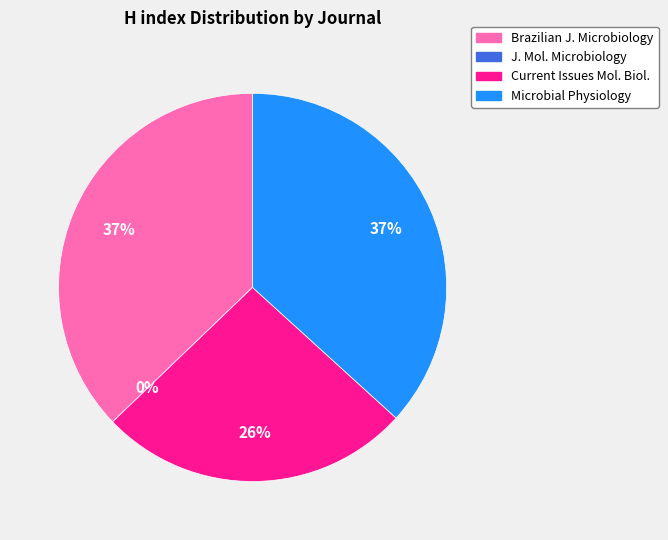

Is there any slice that represents more than half of the pie?

No